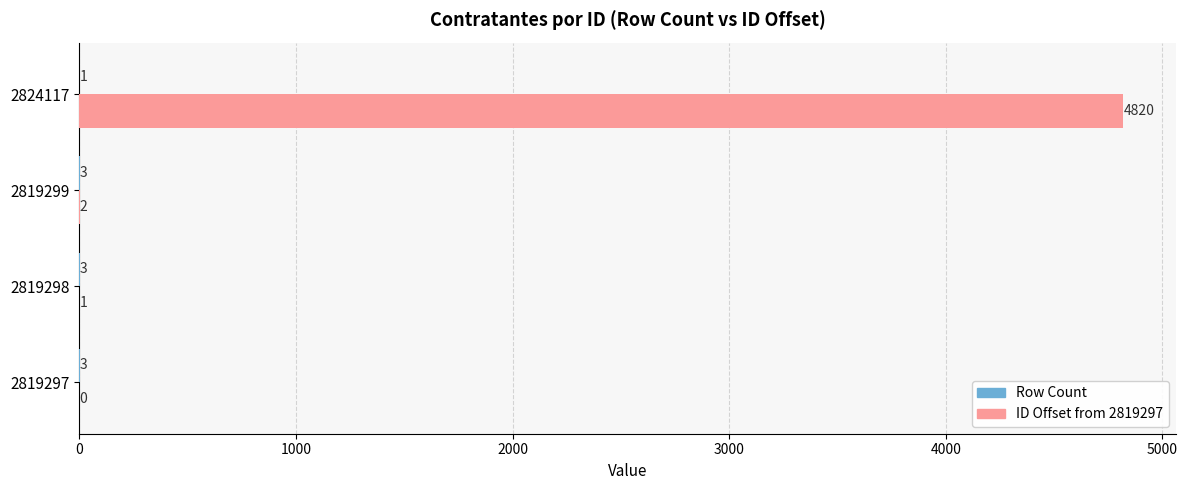

Which series changed the most between 2819297 and 2819299?

ID Offset from 2819297